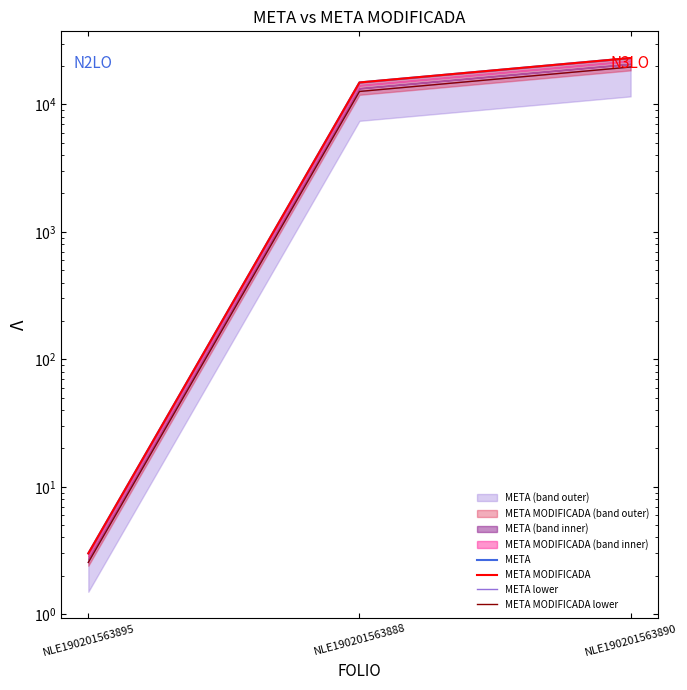

What is the difference between the META values at NLE190201563895 and NLE190201563890?

23097.0